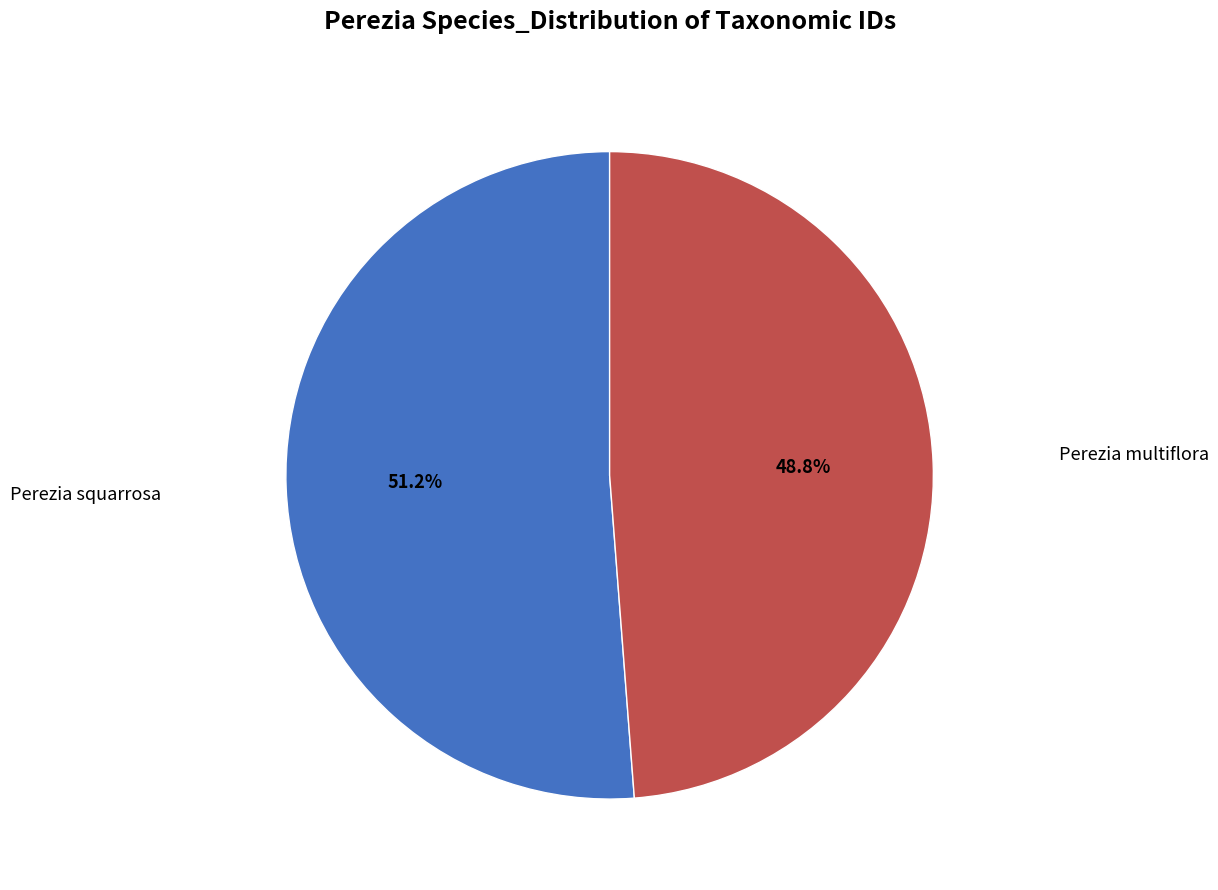

Is there any slice that represents more than half of the pie?

Yes